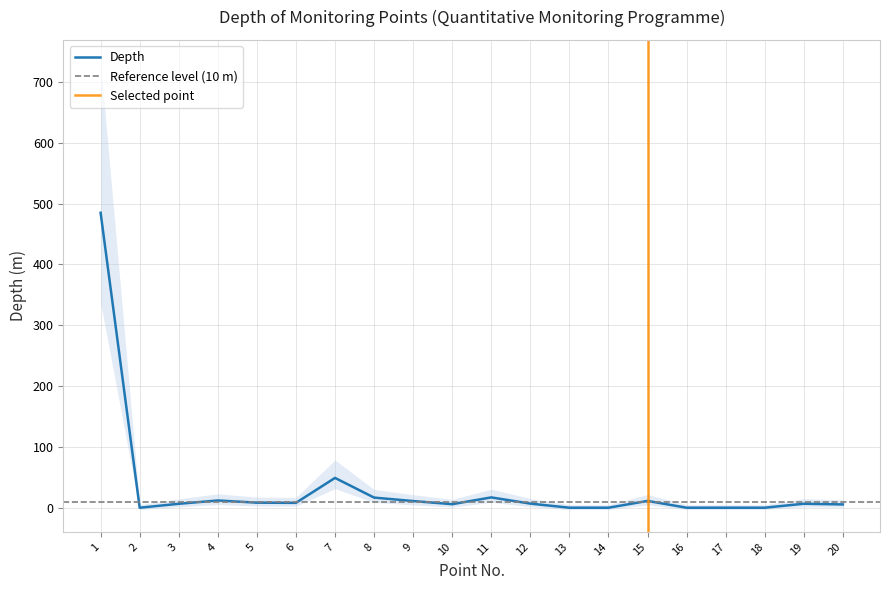

What is the change in value from 6 to 16?

-8.0